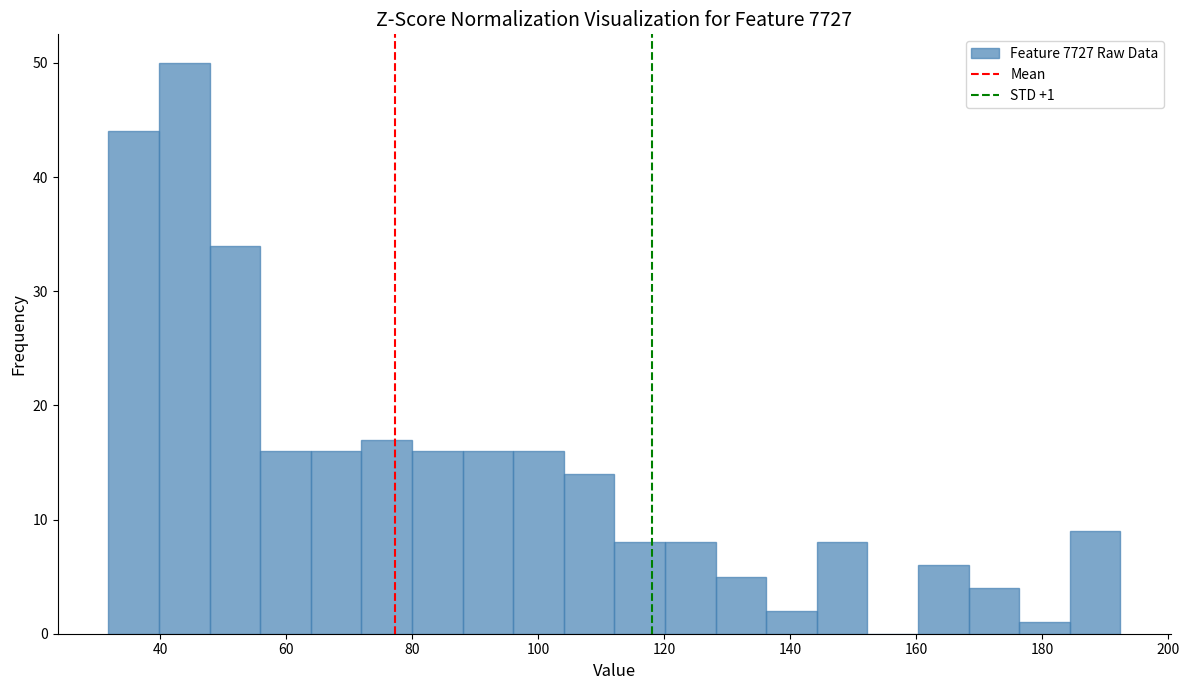

Over which range of the x-axis is the bar tallest?

40 to 48